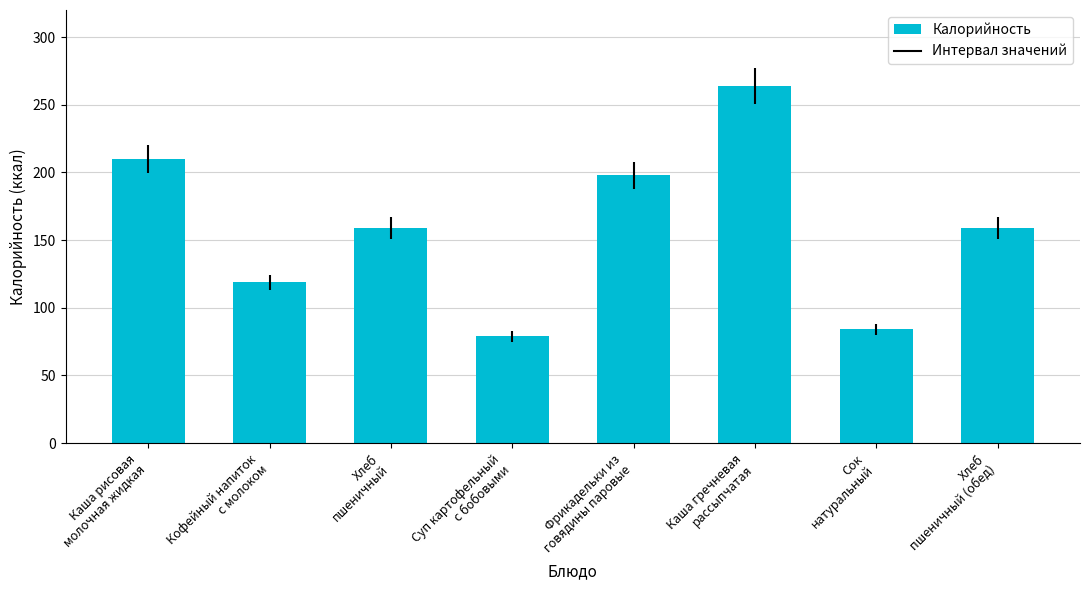

Are the bars horizontal?

No